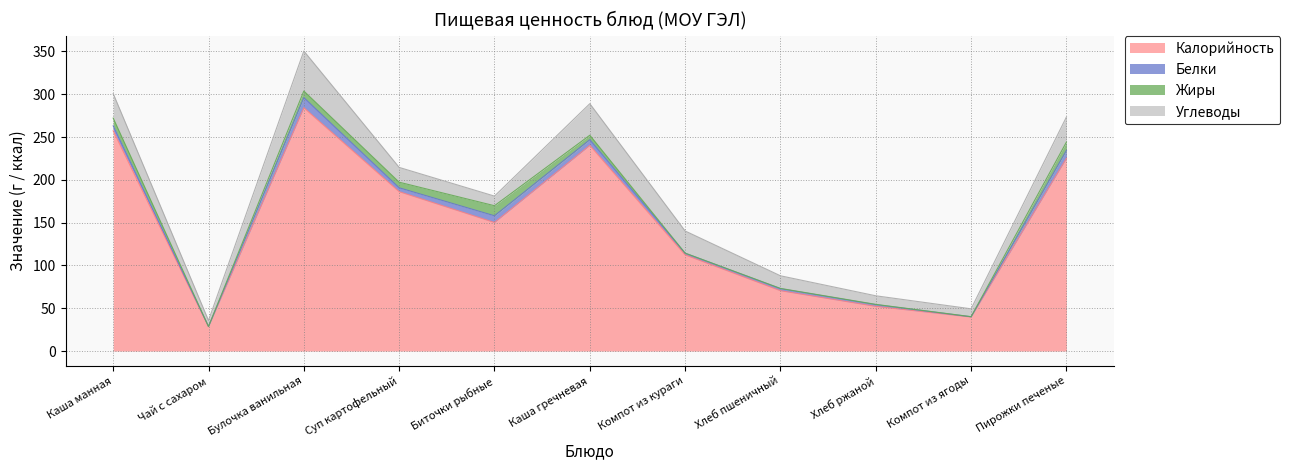

What is the label of the 11th point from the right?

Каша манная